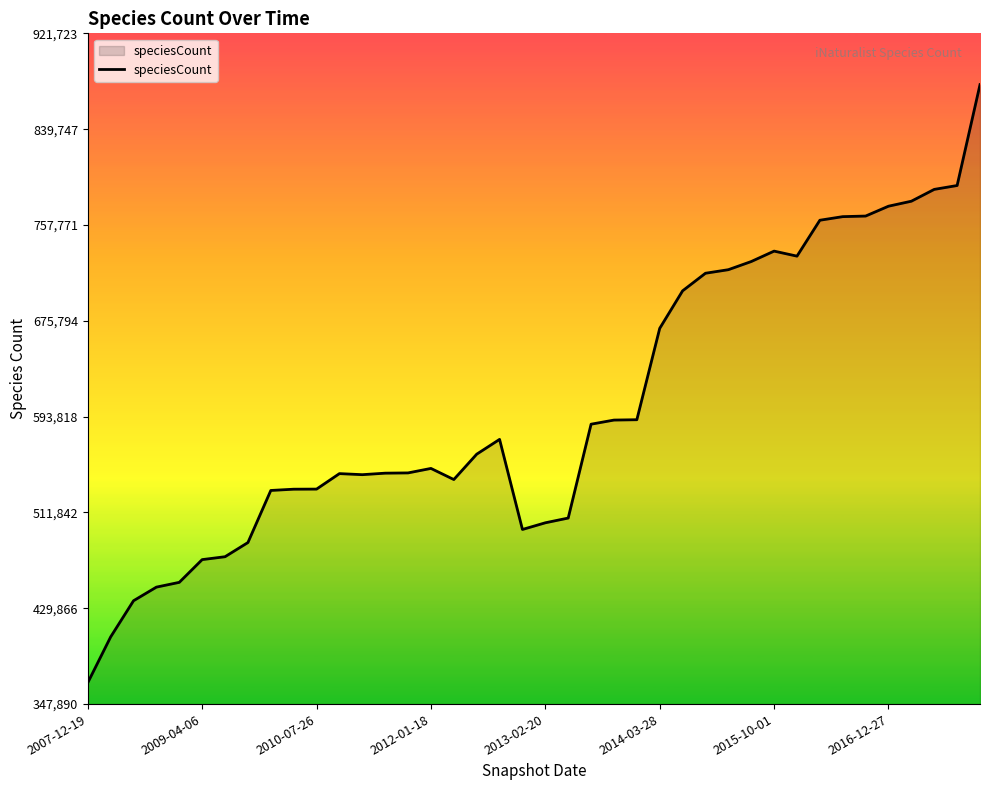

What is the difference between the maximum and minimum values?

511632